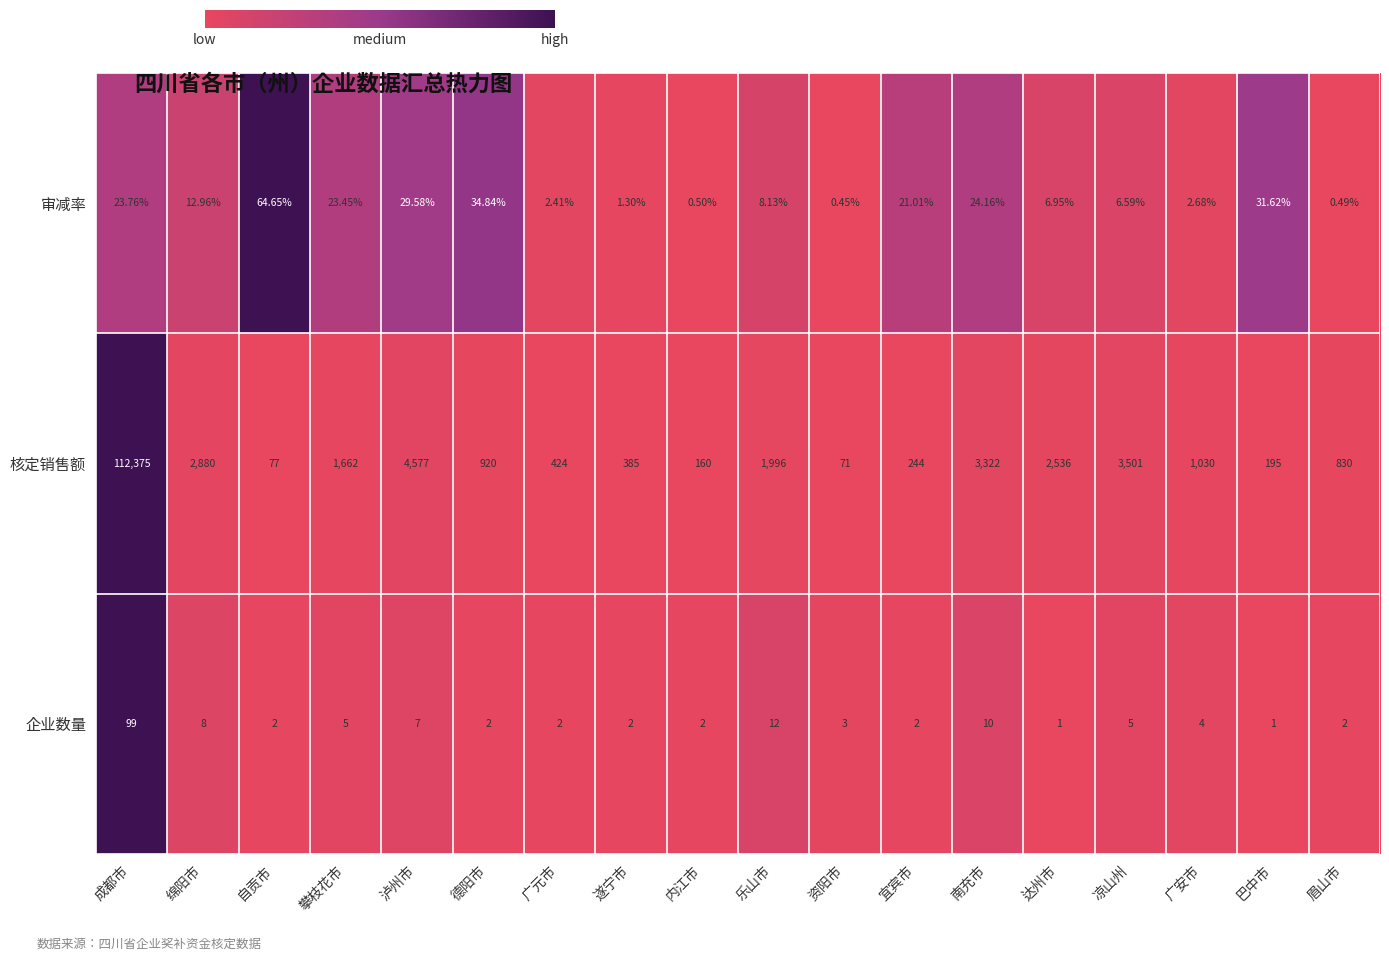

Which series has the largest total across all categories?

核定销售额